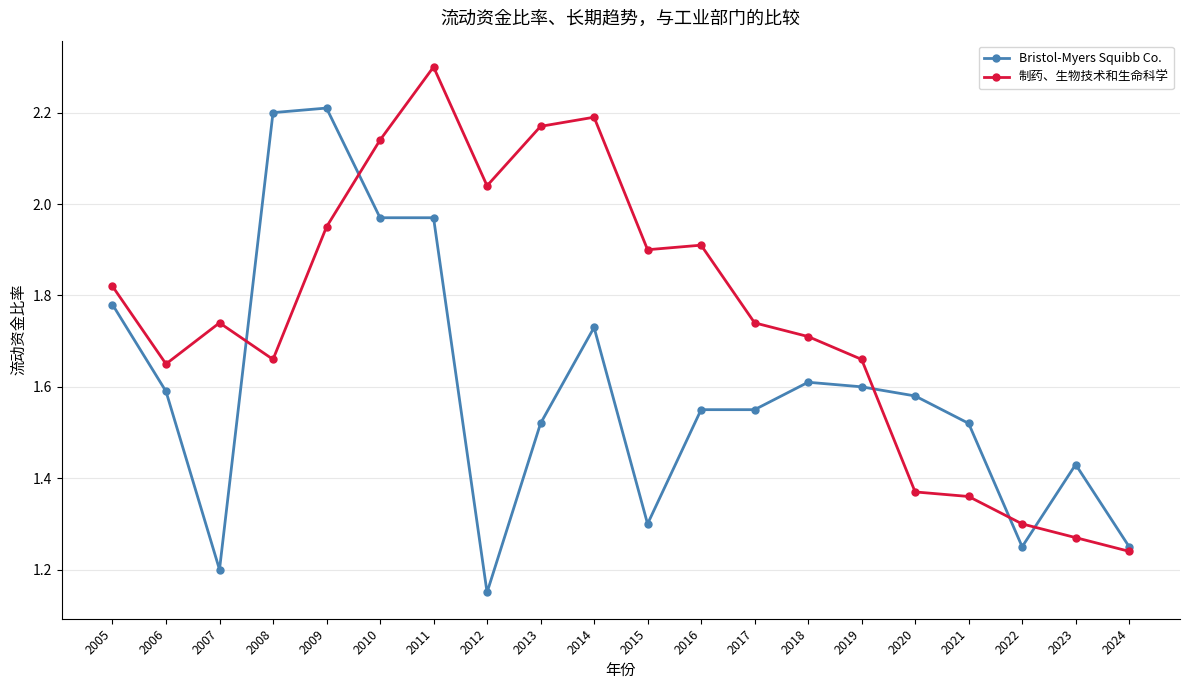

True or false: Bristol-Myers Squibb Co. has more than 1 points higher than both neighbors.

True